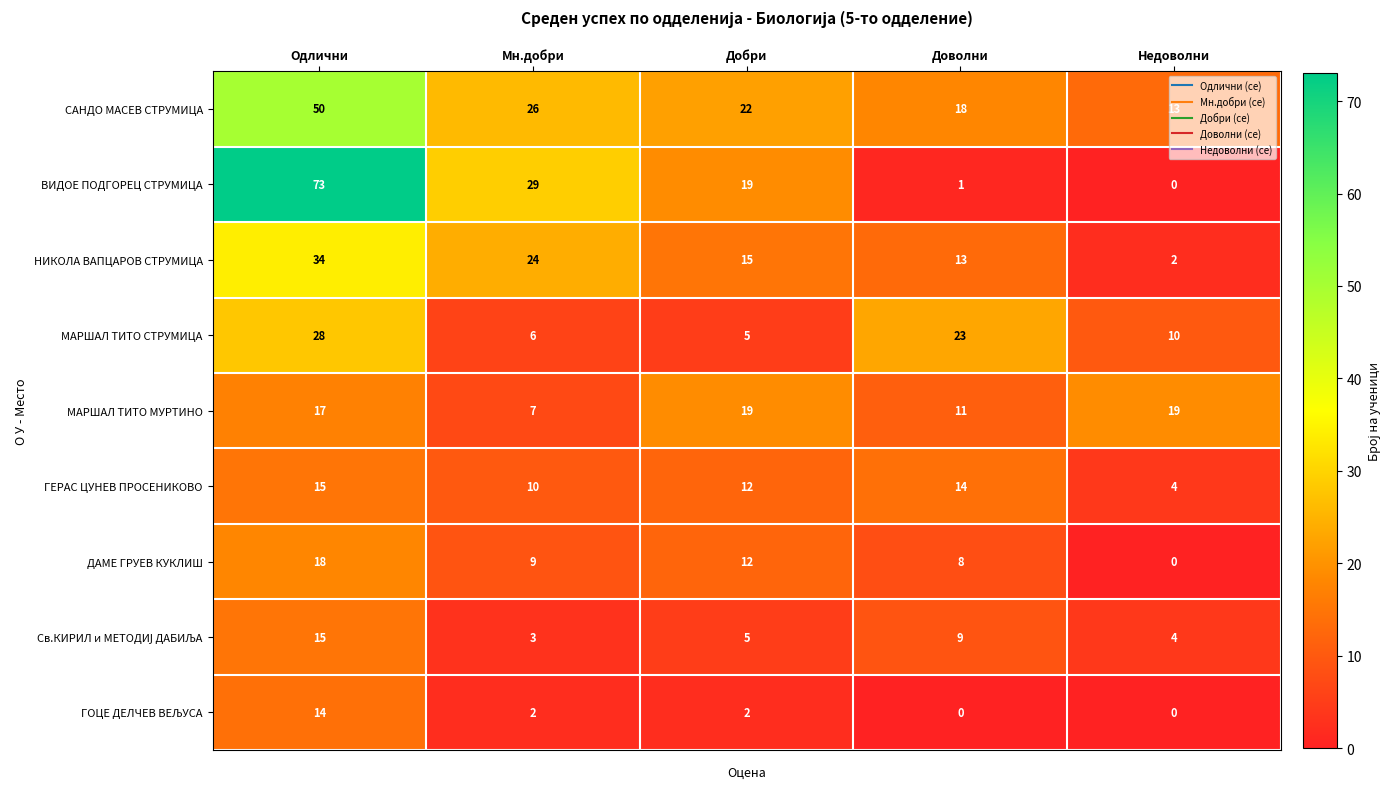

What is the total value across all series at Мн.добри?

116